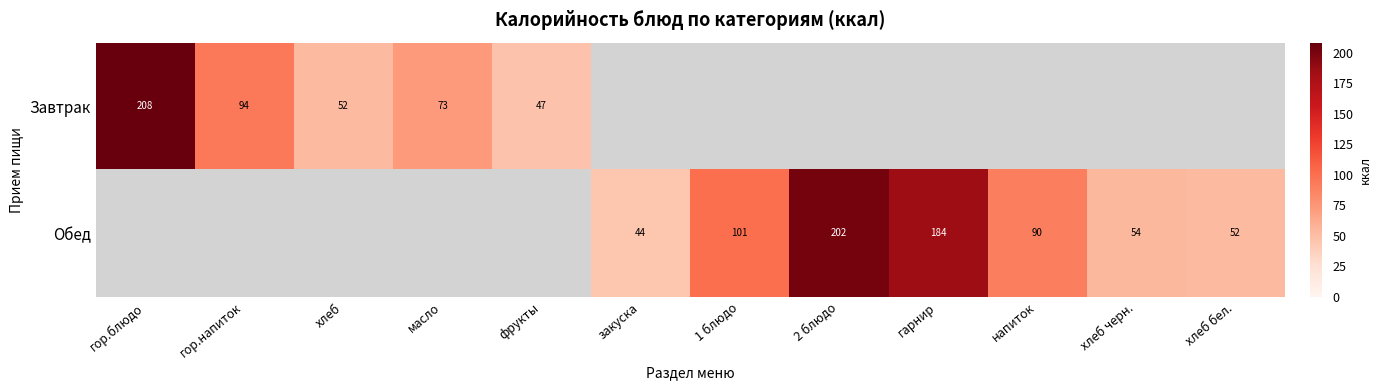

What is the maximum value shown in the chart?

208.4